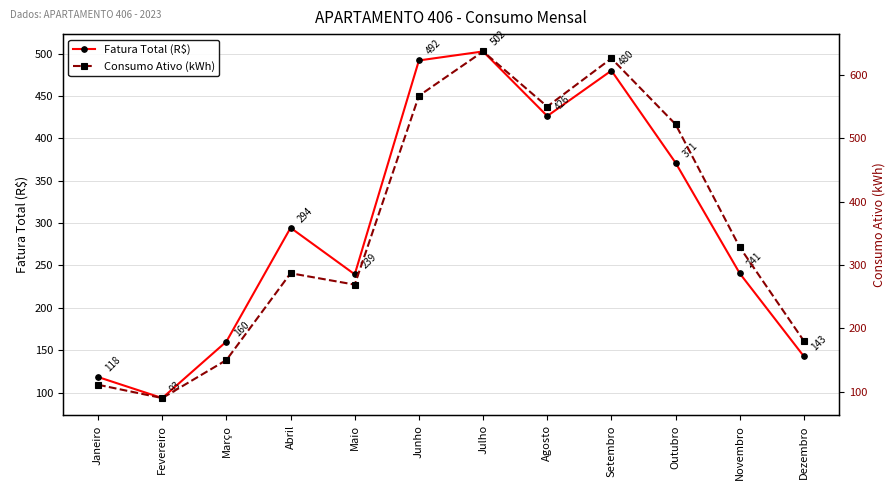

What position from the left is Janeiro?

1